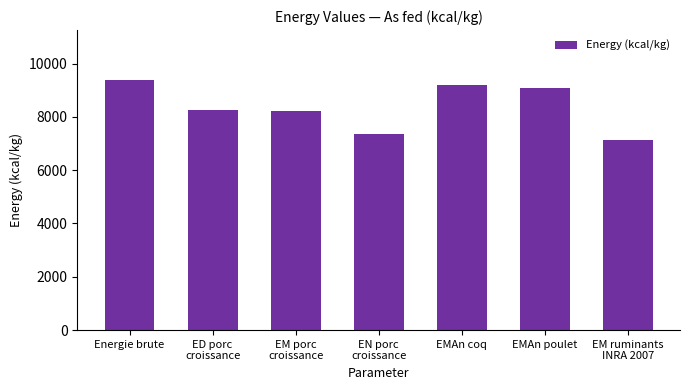

What is the value of the 5th bar from the left?

9190